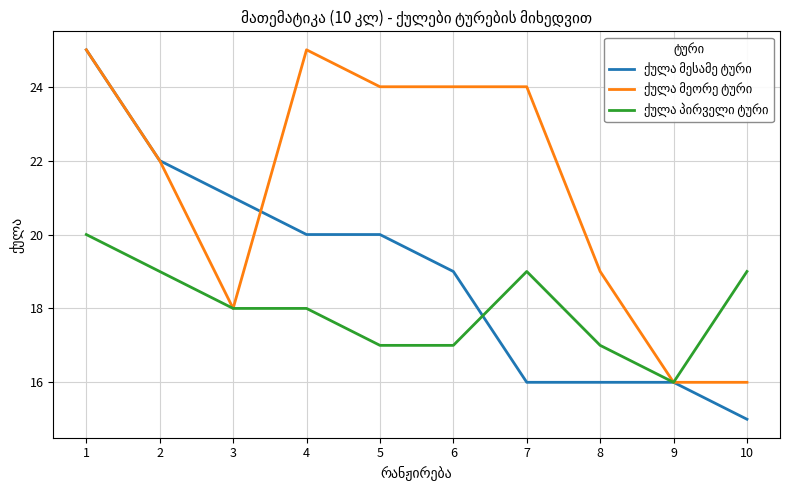

What is the spread (max minus min) of values at 3?

3